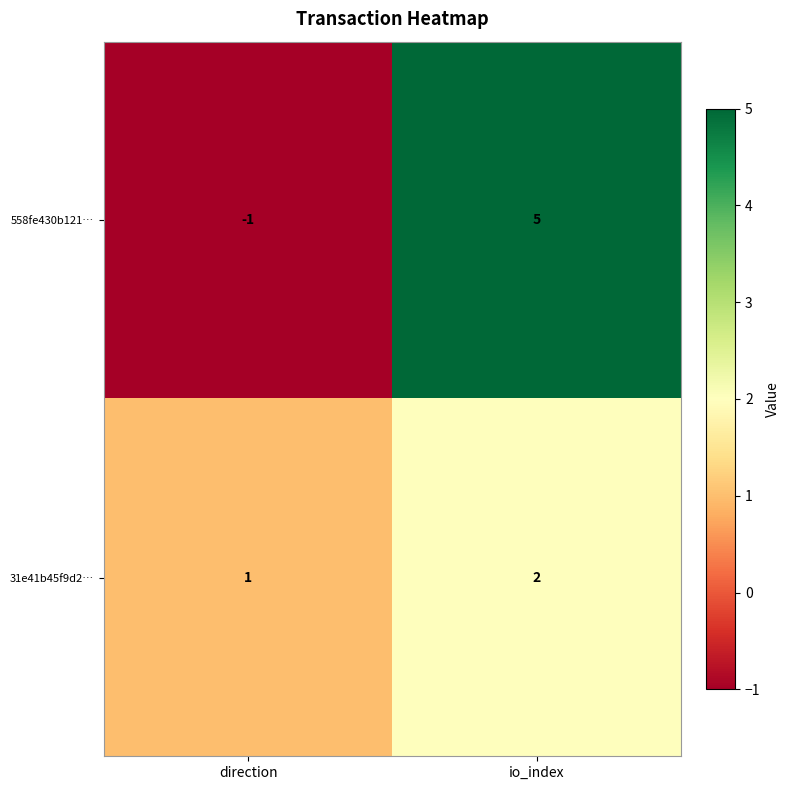

Which label corresponds to the smallest value in the chart?

direction